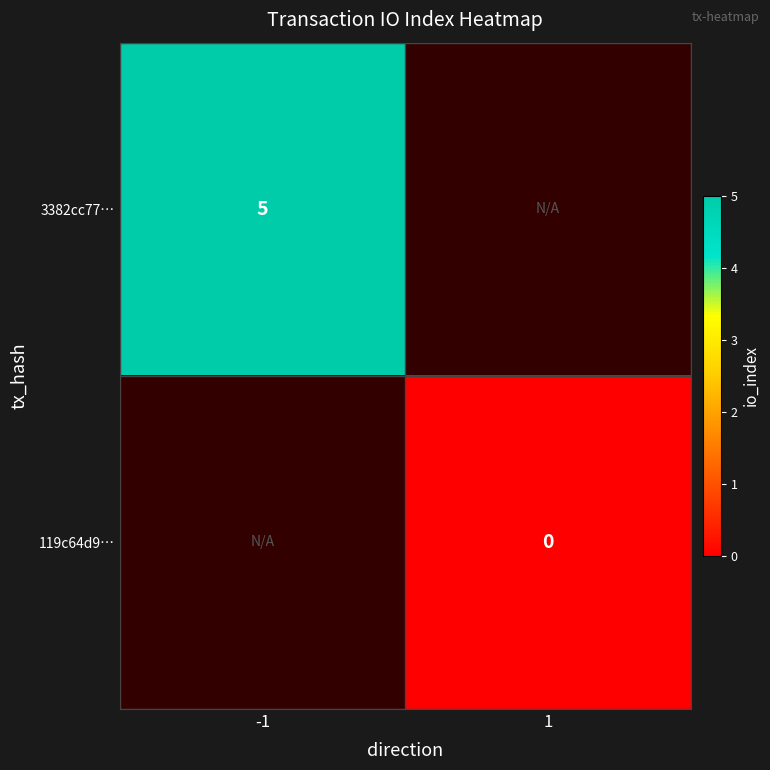

The value of 3382cc77… at -1 is 2.2. True or false?

False